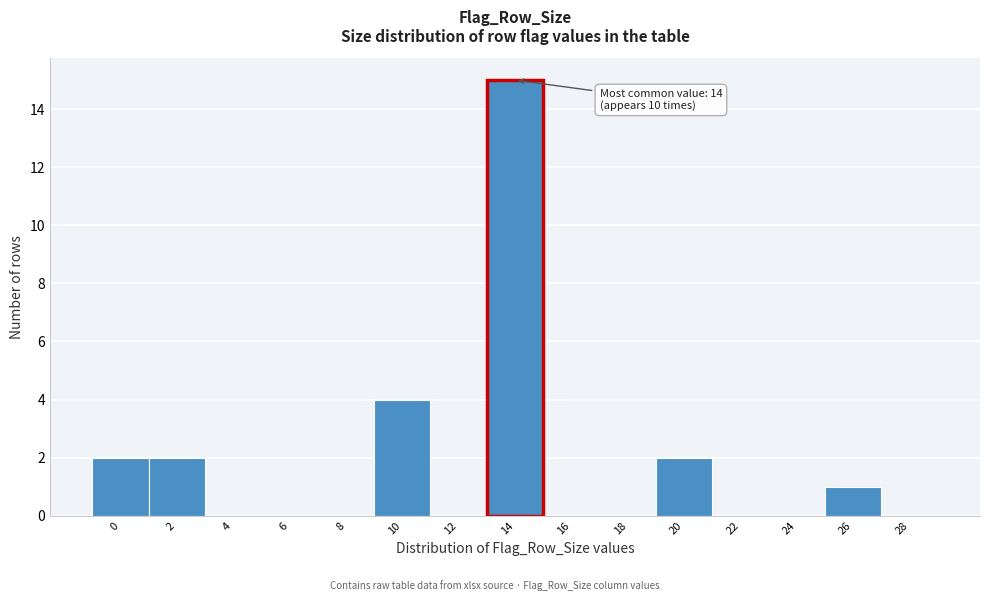

Reading left to right, transcribe all the data shown in this chart.

0=2	2=2	4=0	6=0	8=0	10=4	12=0	14=15	16=0	18=0	20=2	22=0	24=0	26=1	28=0